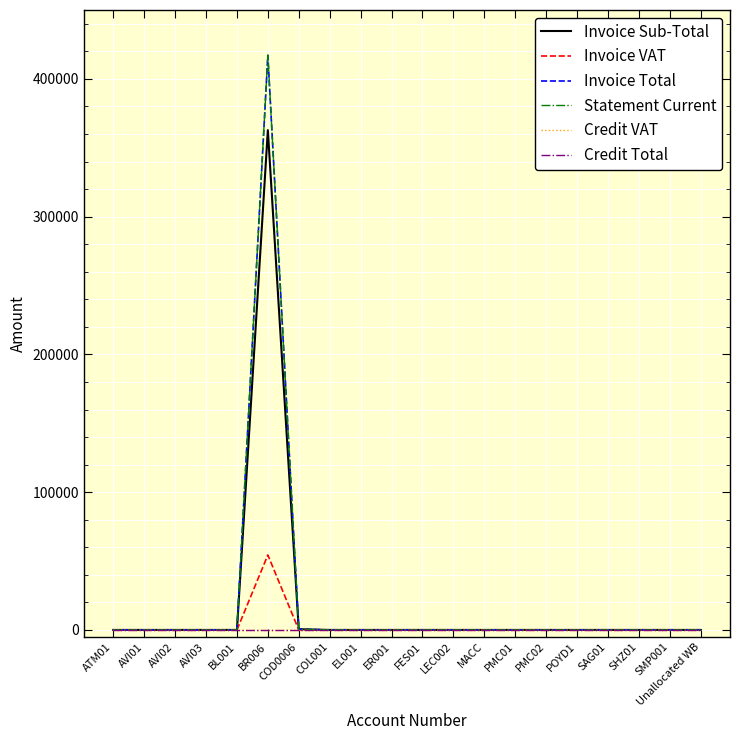

True or false: Invoice VAT and Invoice Total cross at least once.

False